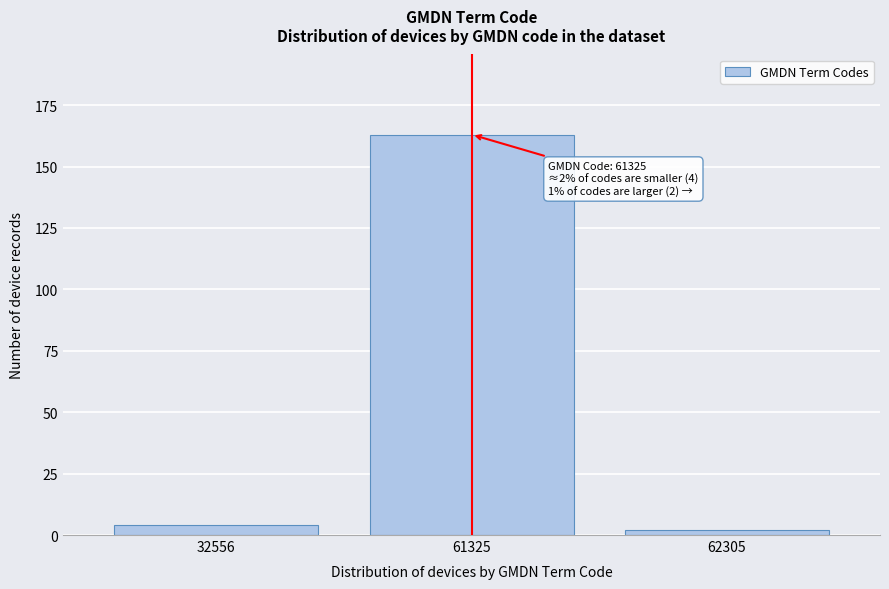

Reading right to left, list all the values displayed in this chart.

2	163	4